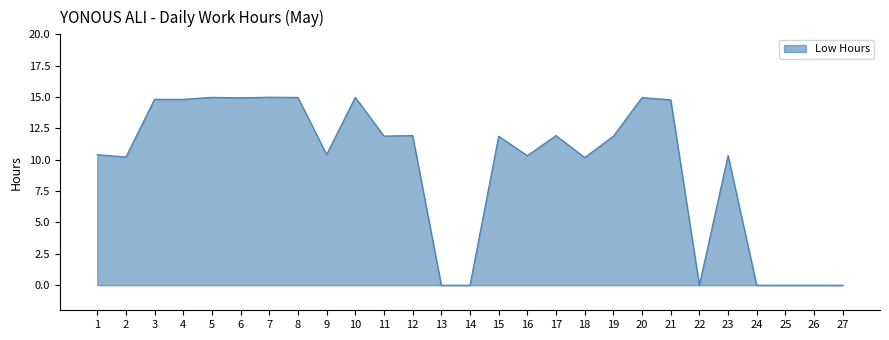

Where is the first local minimum?

2